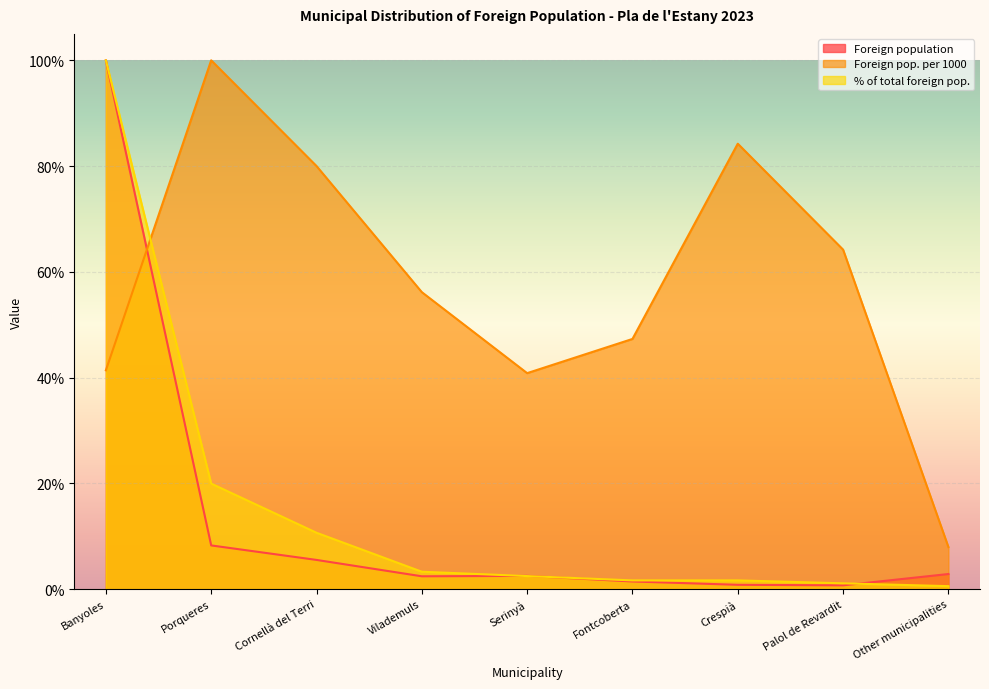

What is the value of the Foreign pop. per 1000 point at the 4th from the left?

56.2